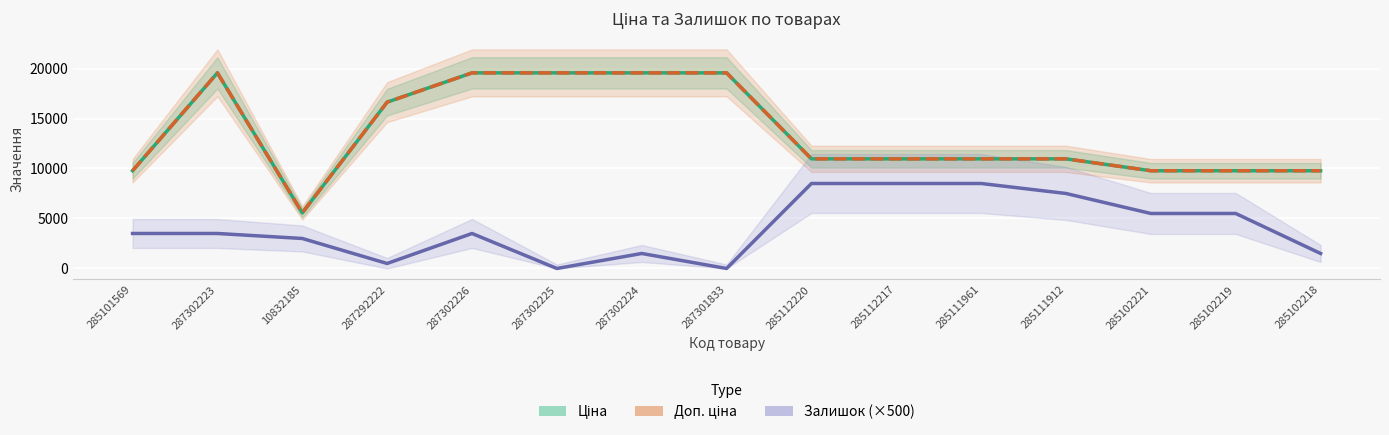

What is the average value of the Залишок (×500) series?

4066.7